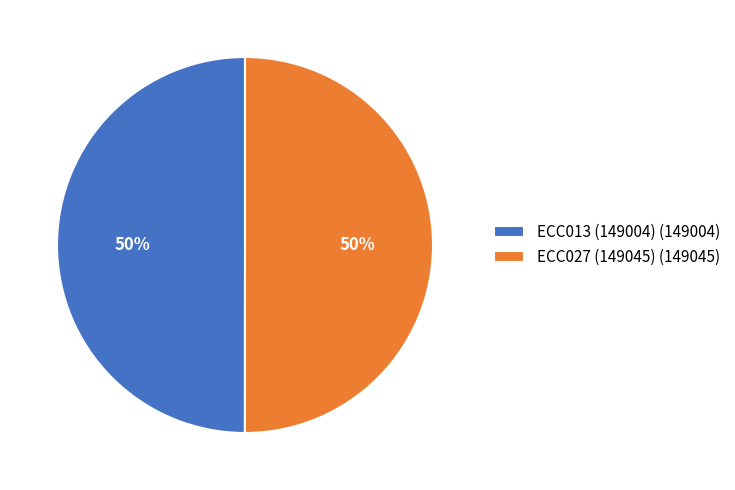

What is the ratio of the value at ECC027 (149045) (149045) to the value at ECC013 (149004) (149004)?

1.0